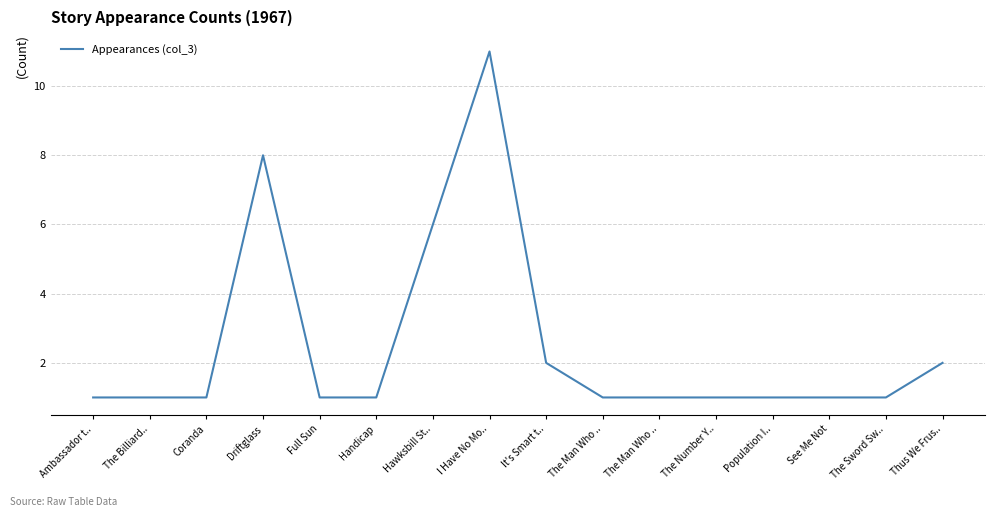

What is the difference between the maximum and minimum values?

10